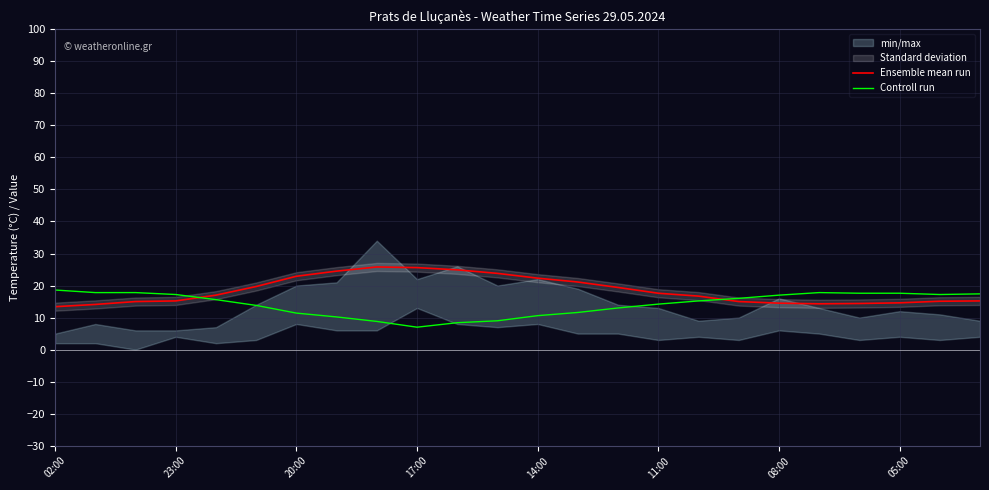

Which series has the largest total across all categories?

Ensemble mean run